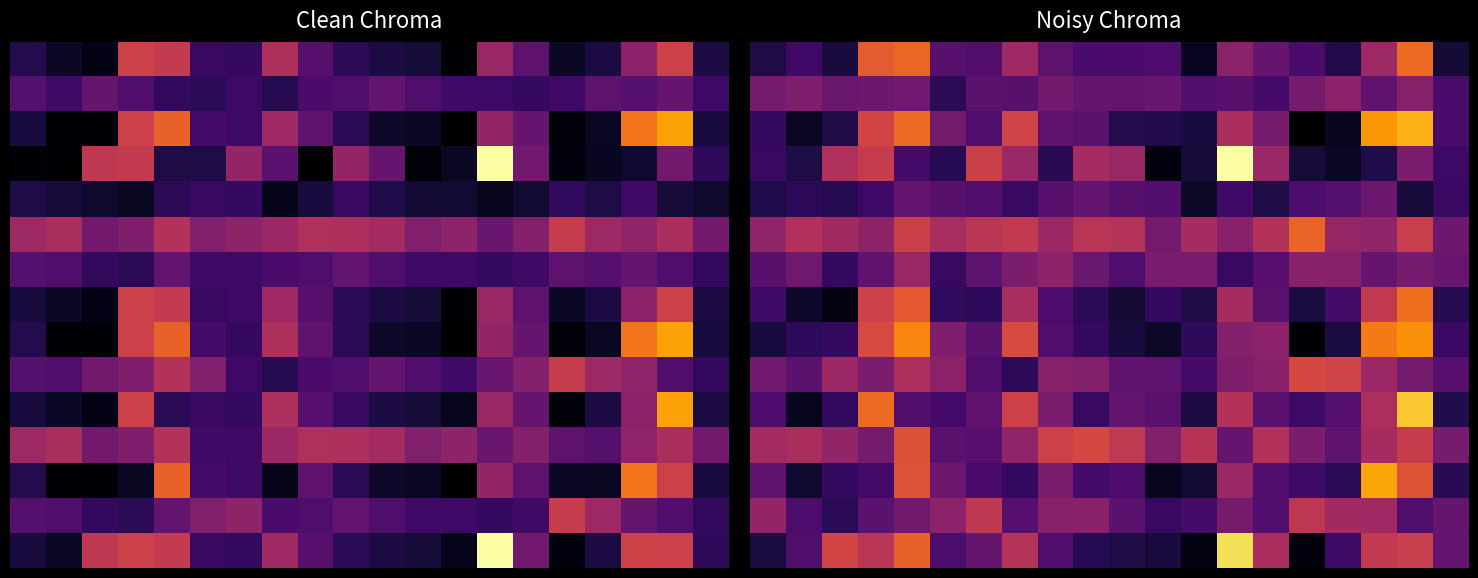

What is the difference between the highest and lowest values at 18?

19.9